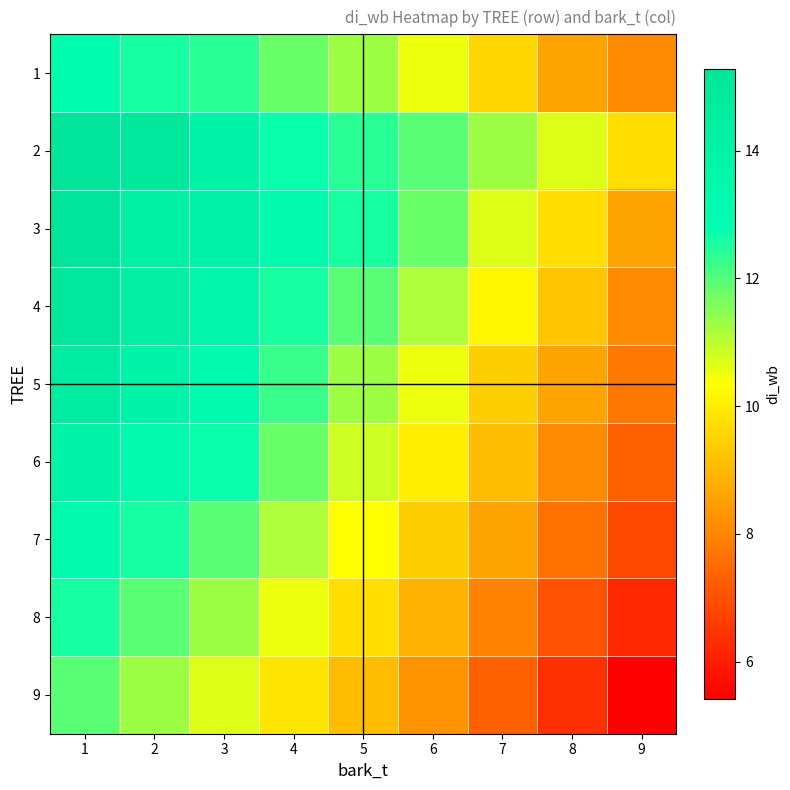

How many data points does each series have?

9